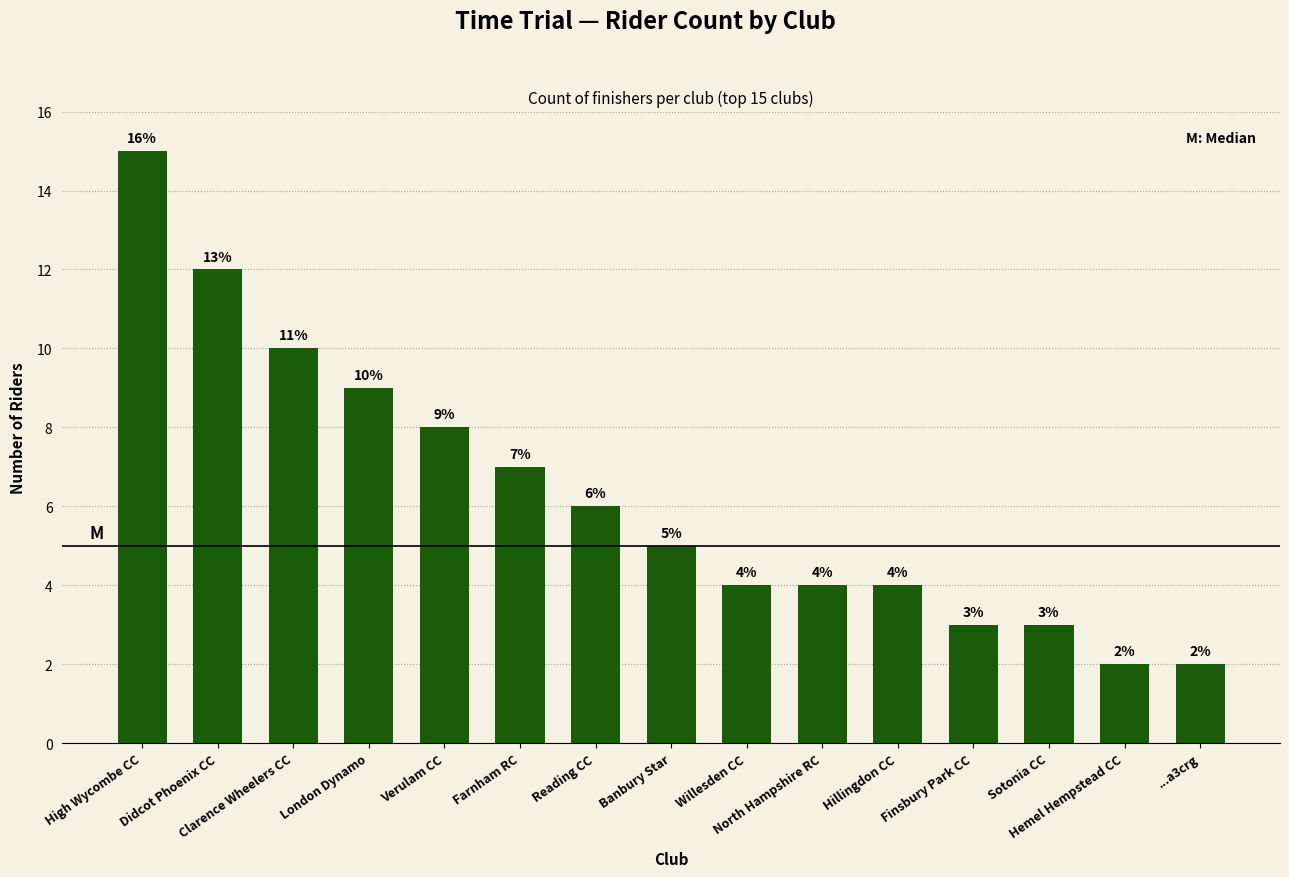

Which has a higher value, ...a3crg or Hillingdon CC?

Hillingdon CC